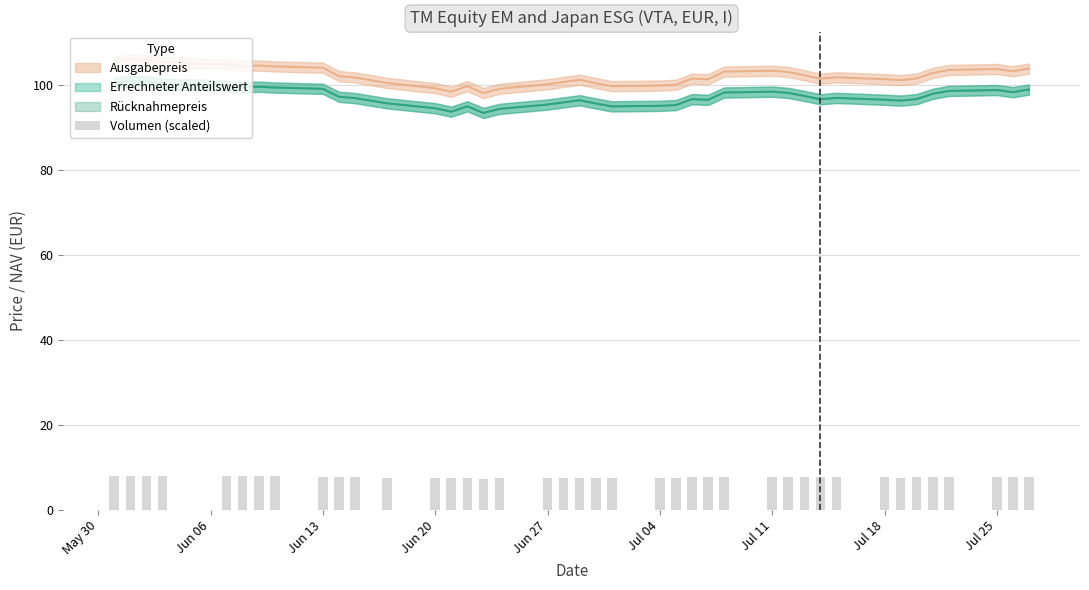

Does the chart contain stacked bars?

No